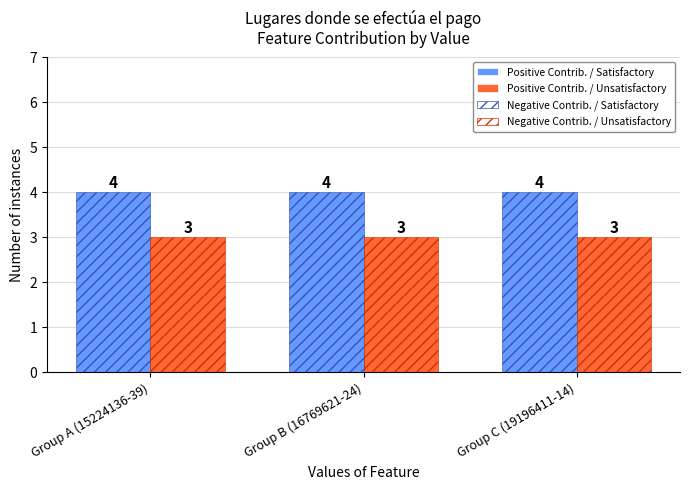

Reading left to right, extract all data points from this chart.

Positive Contrib. / Satisfactory: 4	4	4
Positive Contrib. / Unsatisfactory: 3	3	3
Negative Contrib. / Satisfactory: 4	4	4
Negative Contrib. / Unsatisfactory: 3	3	3